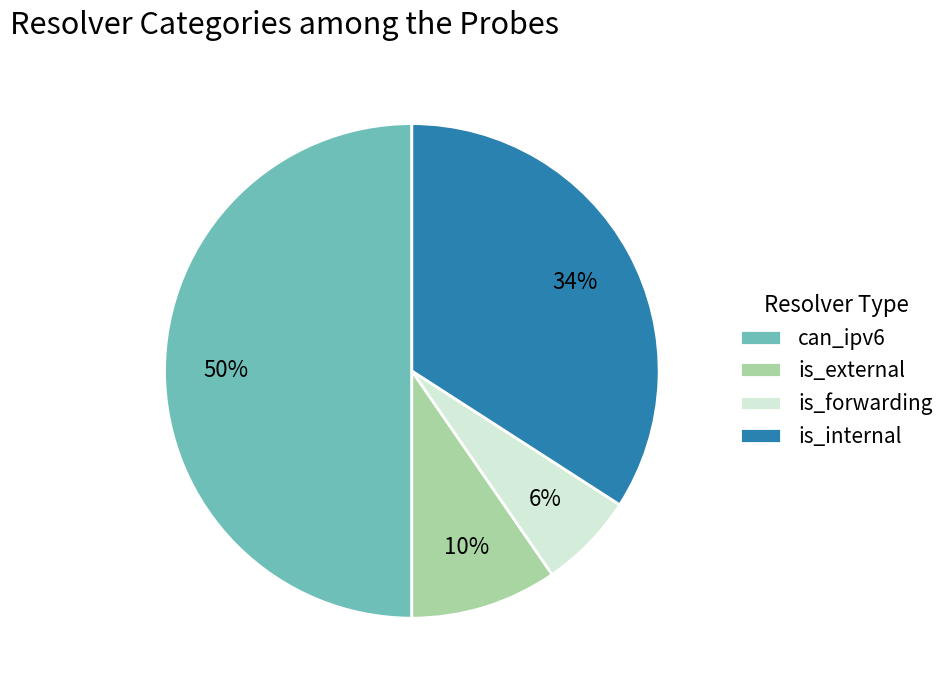

Rank the categories by value from lowest to highest.

is_forwarding, is_external, is_internal, can_ipv6